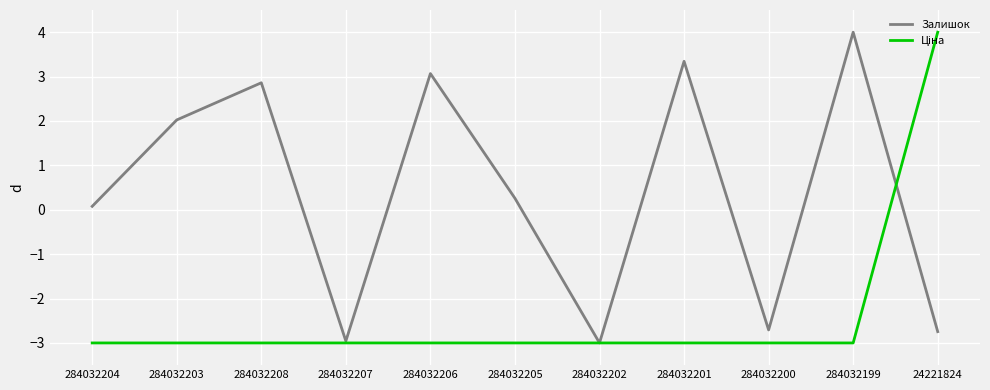

Read the Залишок value at 284032205.

0.3